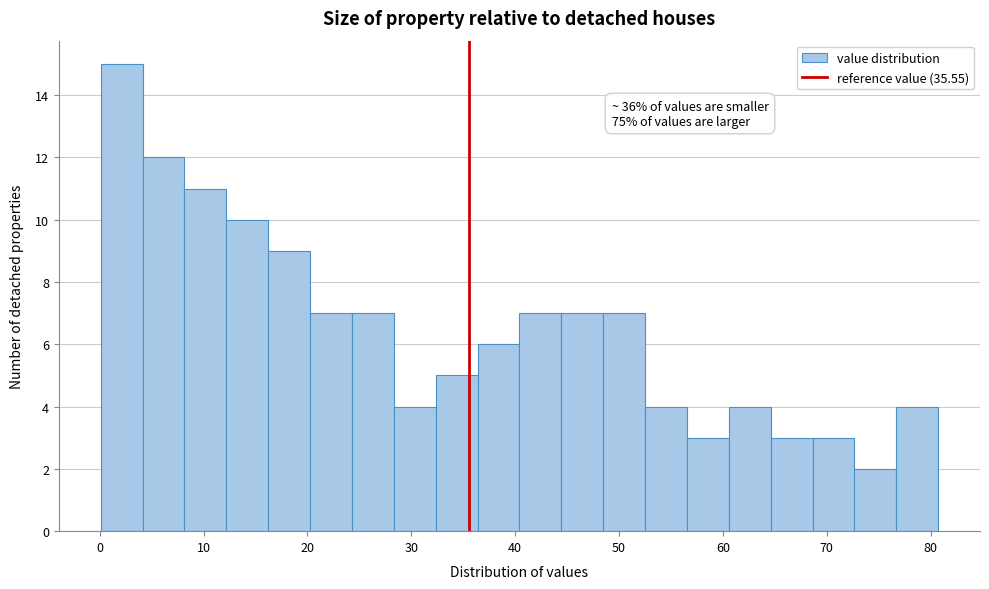

Over which range of the x-axis is the bar tallest?

0 to 4